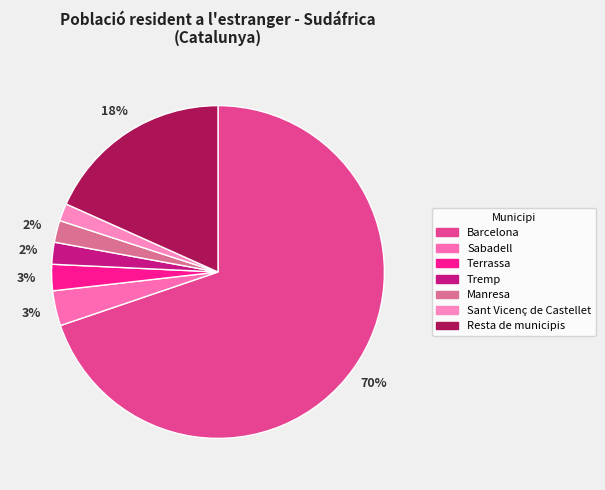

To the nearest percent, what percentage of the pie is Tremp?

2%